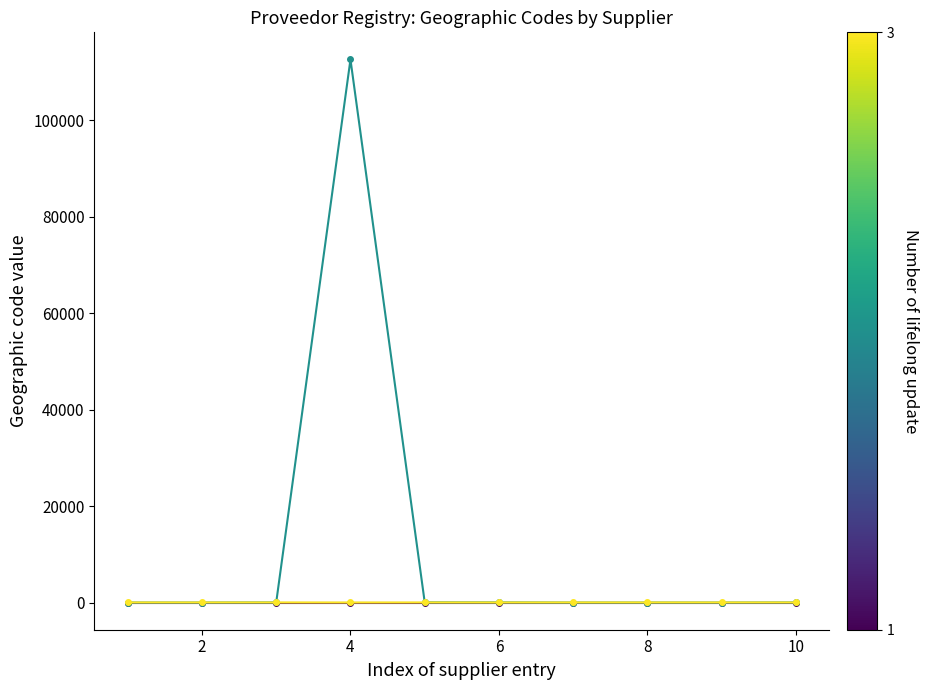

What is the maximum value shown in the chart?

112634.0